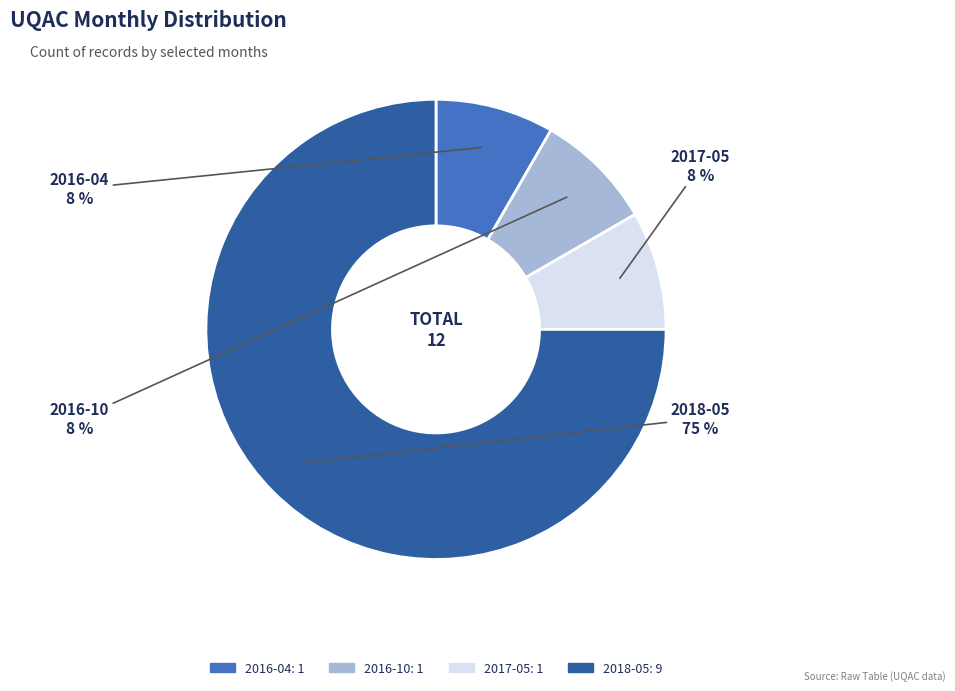

What is the largest slice in the pie chart?

2018-05